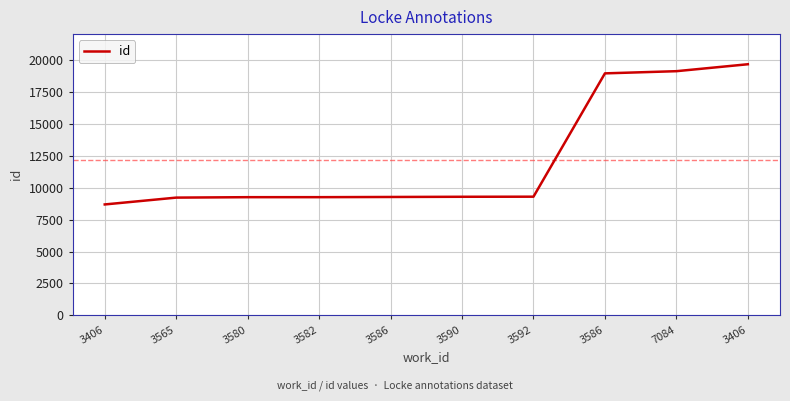

What is the sum of all values?

122161